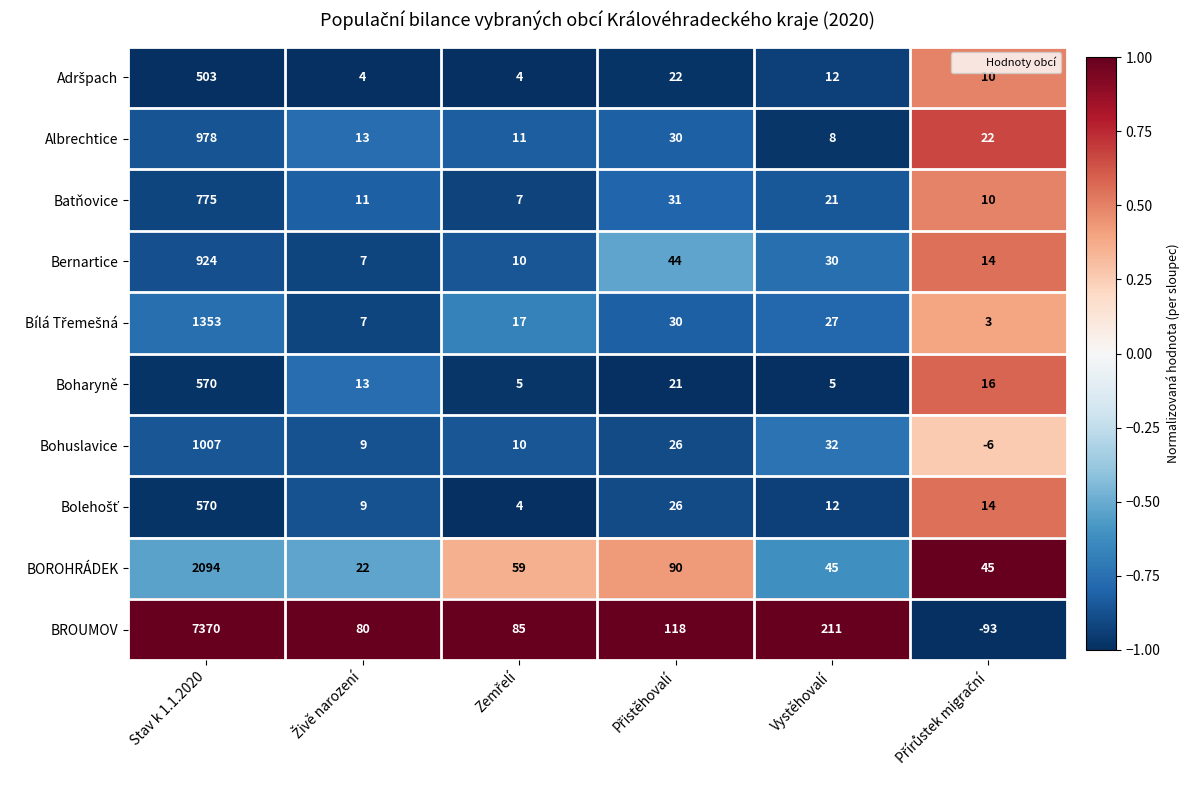

The Albrechtice series shows 489 at Stav k 1.1.2020. True or false?

False